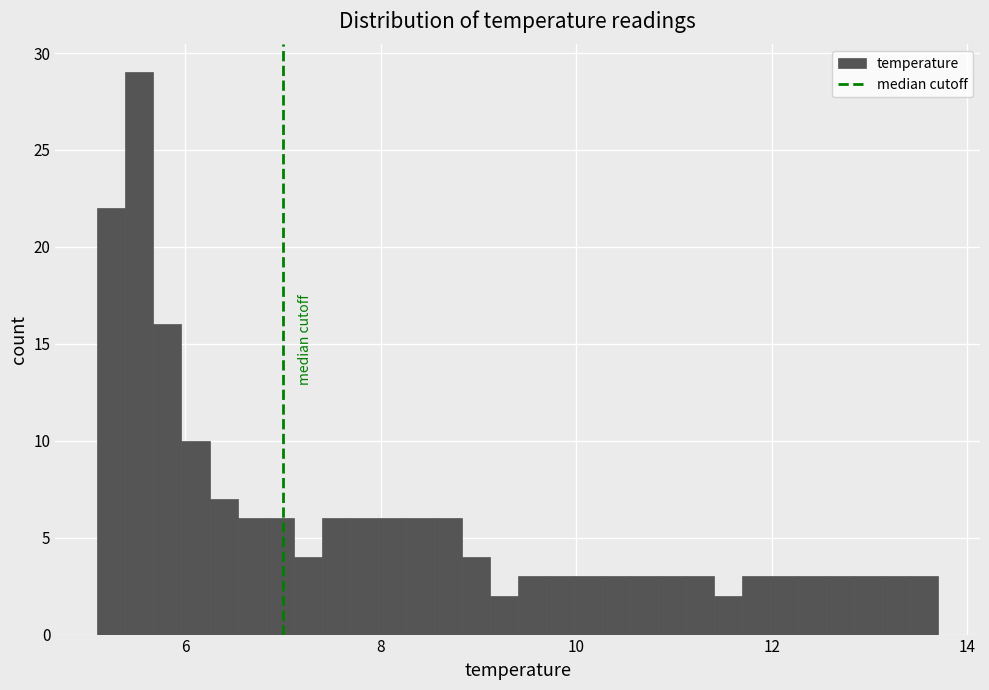

Around what value on the x-axis is the tallest bar? Give the approximate position of its centre, as read against the axis.

5.6